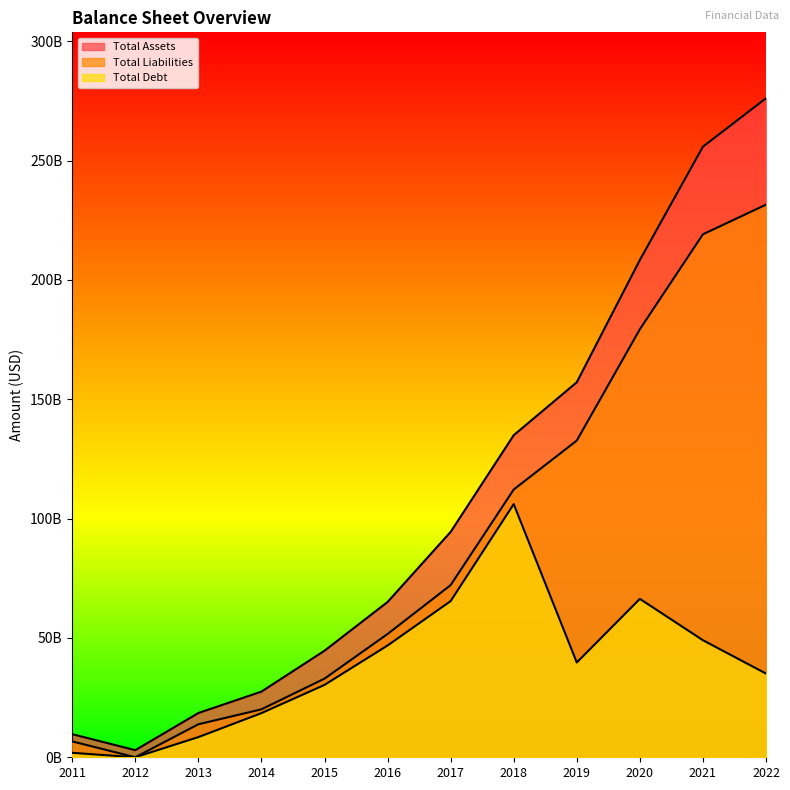

Reading left to right, transcribe all the data shown in this chart.

Total Assets: 9692432645	2981570168	18539251742	27516231128	44648446000	65065436000	94435199000	134948576000	157132500000	208352200000	255831900000	276127300000
Total Liabilities: 6651957250	5277256	13817857864	20096007735	32941058000	51651909000	72126472000	112178792000	132695500000	179320800000	219113000000	231540500000
Total Debt: 1866669570	0	8448402364	18491613842	30321743000	46832830000	65428864000	106067011000	39714200000	66367300000	49042300000	35073900000